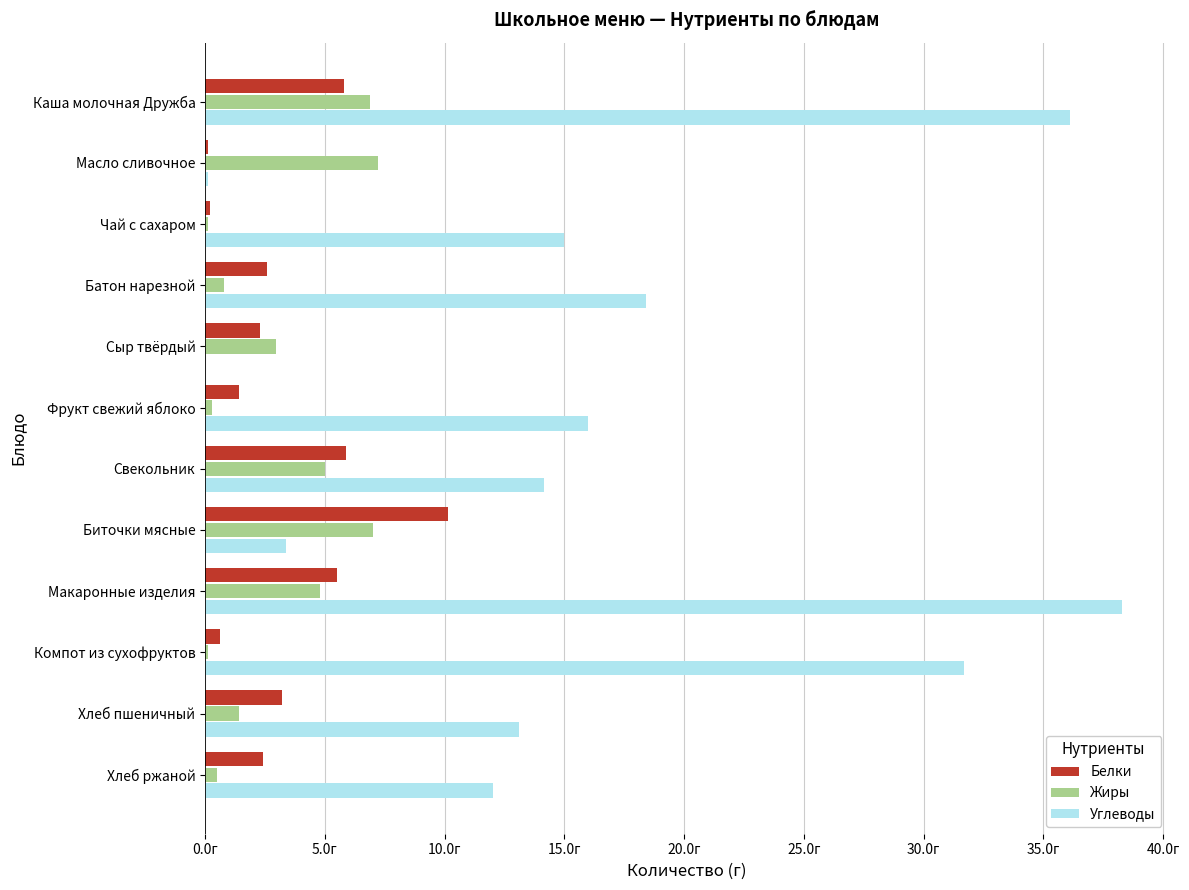

Which series has the largest total across all categories?

Углеводы